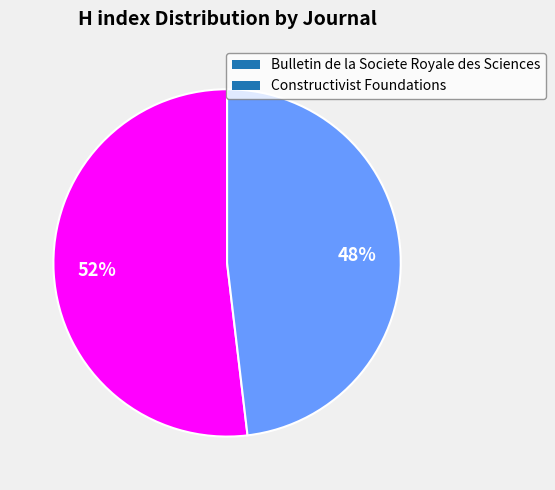

Combined, do Constructivist Foundations and Bulletin de la Societe Royale des Sciences account for over 50%?

Yes